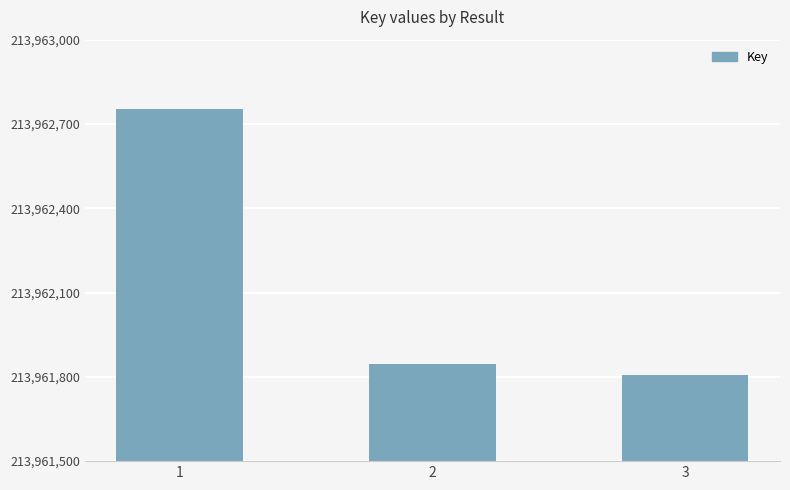

What is the value of the 3rd bar from the left?

213961807